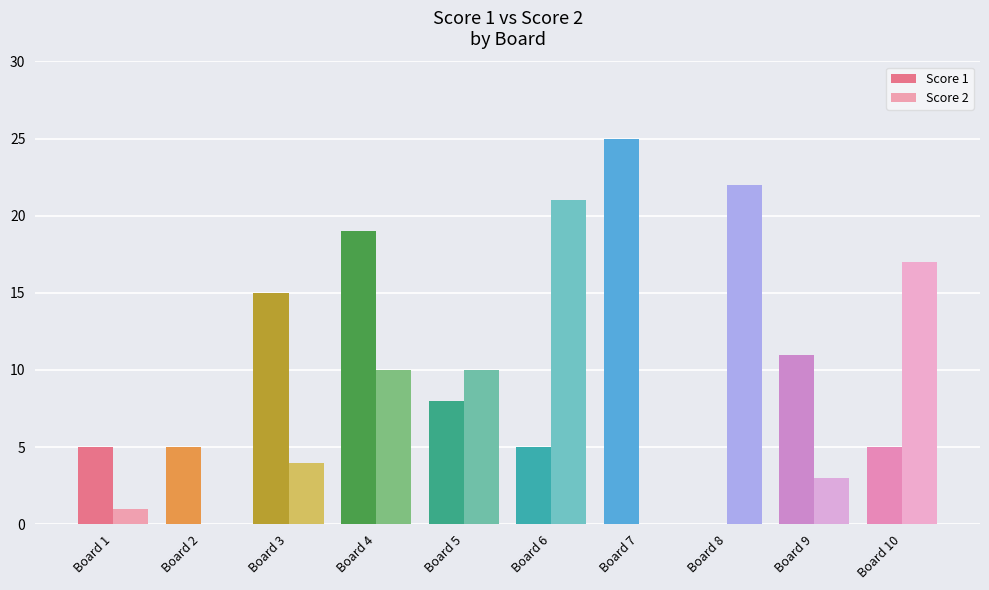

How many series are shown in this chart?

2